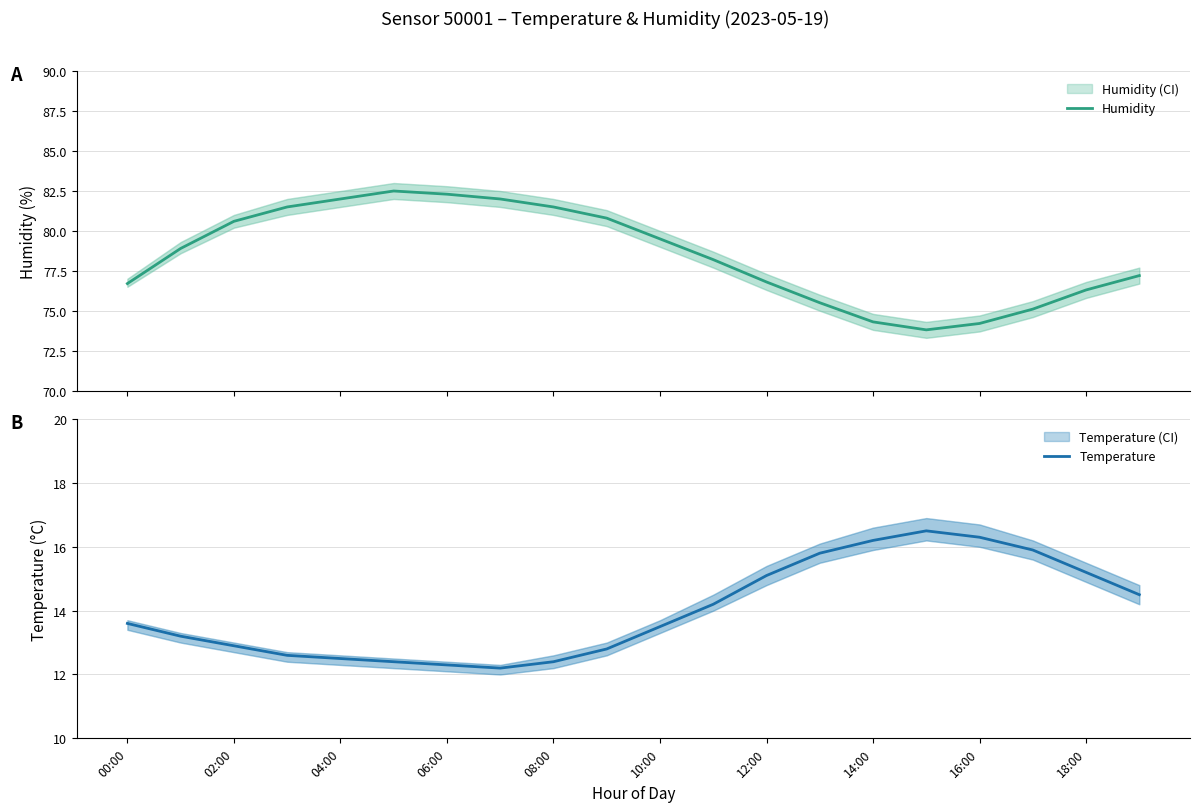

True or false: Temperature and Humidity cross at least once.

False